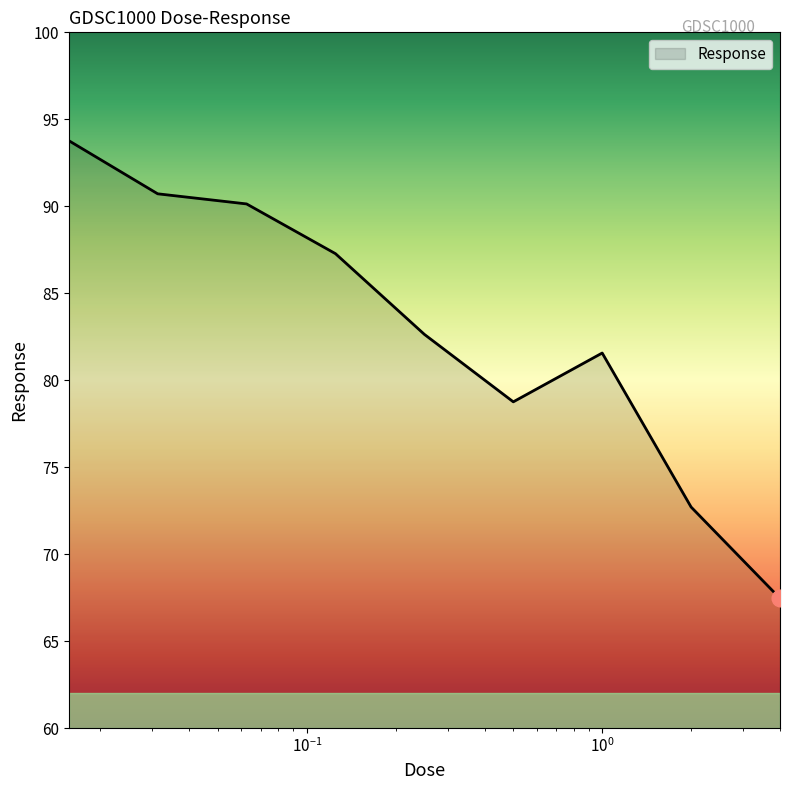

How many lines are shown in the chart?

1